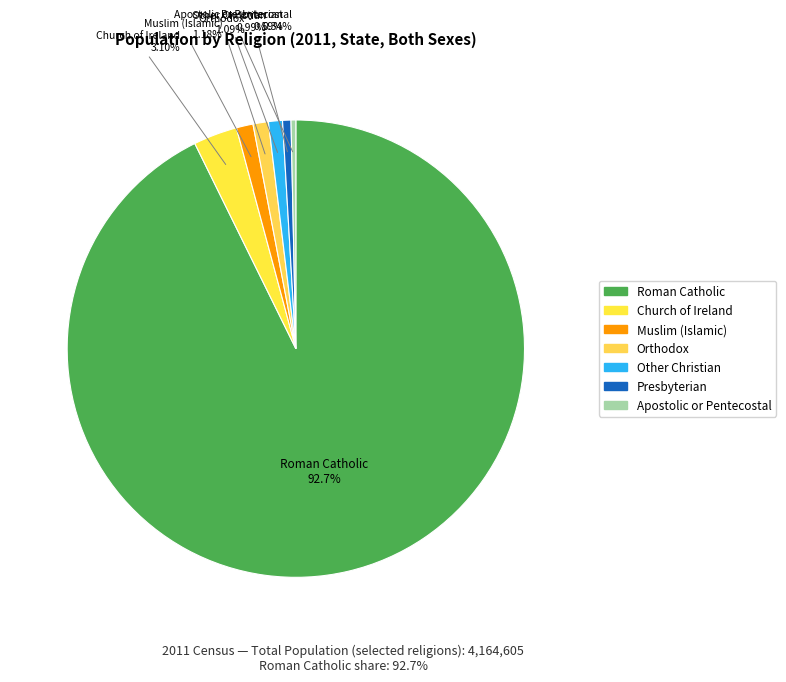

True or false: Roman Catholic accounts for 81% of the total.

False